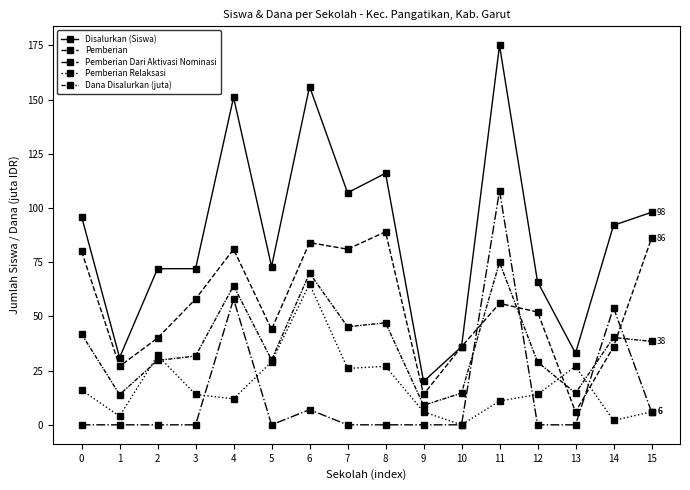

Is it true that Disalurkan (Siswa) equals 73.0 at 5?

True